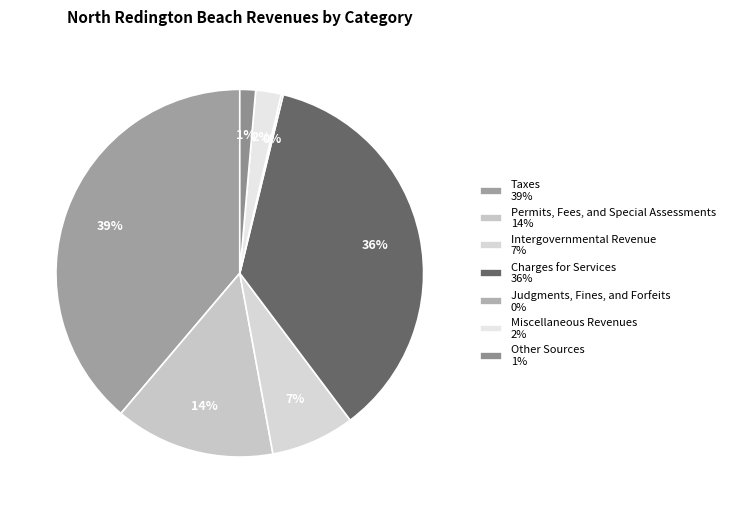

Count the number of slices in the pie.

7